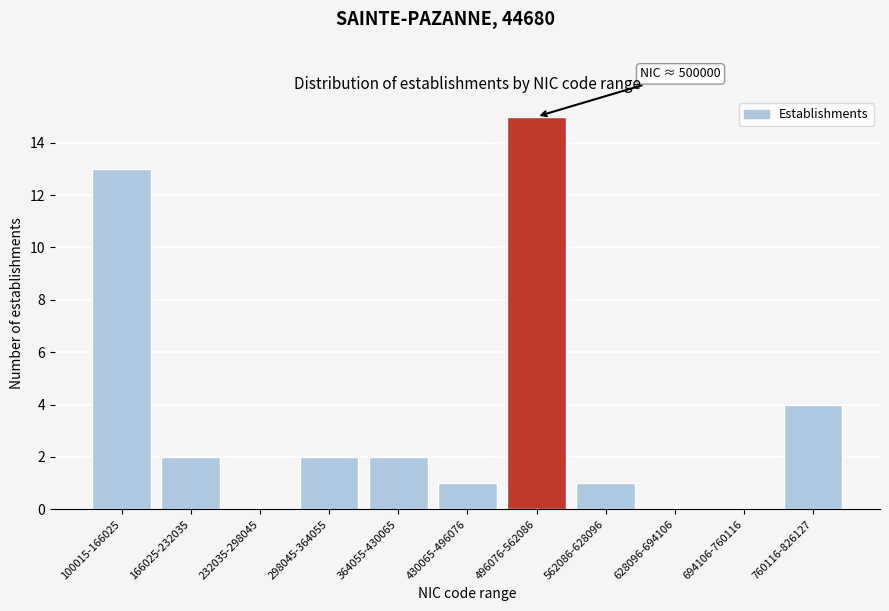

Reading left to right, transcribe all the data shown in this chart.

100015-166025=13	166025-232035=2	232035-298045=0	298045-364055=2	364055-430065=2	430065-496076=1	496076-562086=15	562086-628096=1	628096-694106=0	694106-760116=0	760116-826127=4